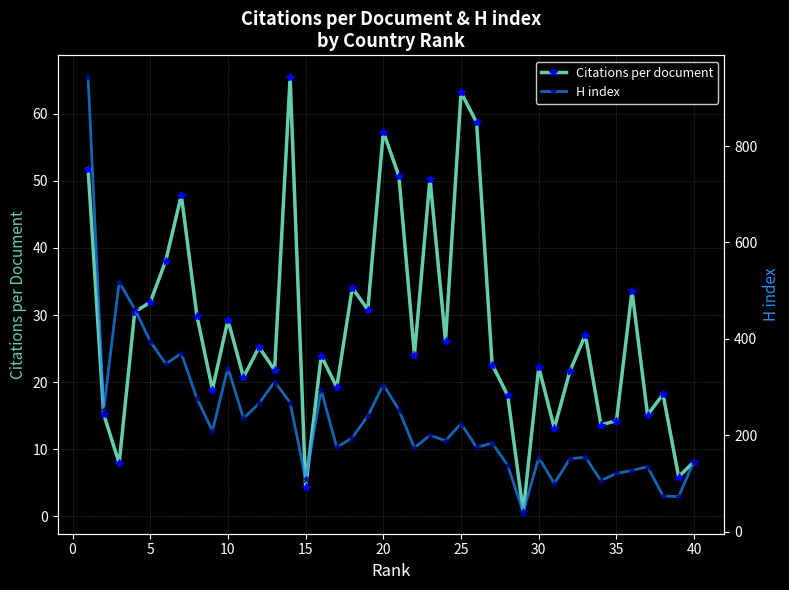

What is the lowest value of the Citations per document series?

0.7